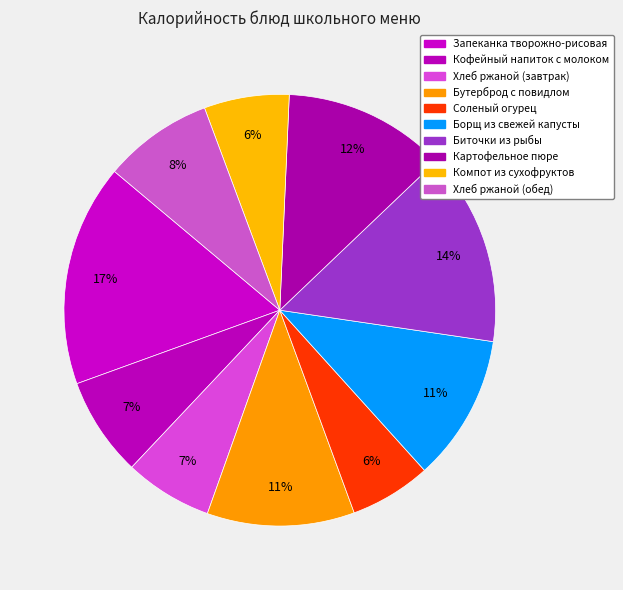

Do Борщ из свежей капусты and Компот из сухофруктов together represent more than half of the pie?

No